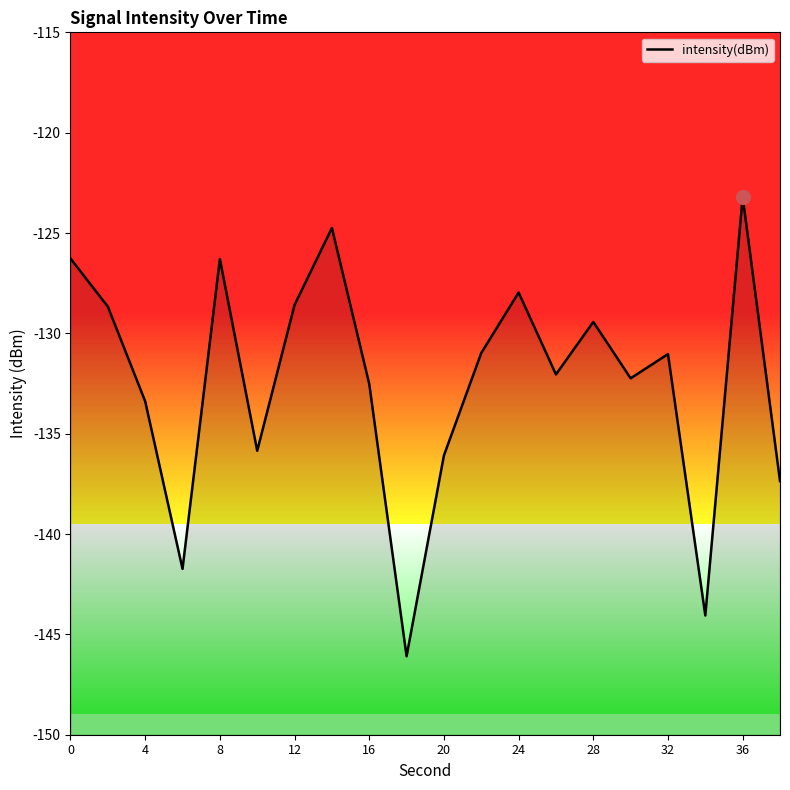

Reading left to right, what are all the values shown in this chart?

-126.3	-128.7	-133.4	-141.7	-126.3	-135.9	-128.6	-124.7	-132.5	-146.1	-136.1	-131.0	-128.0	-132.0	-129.4	-132.2	-131.0	-144.1	-123.2	-137.4